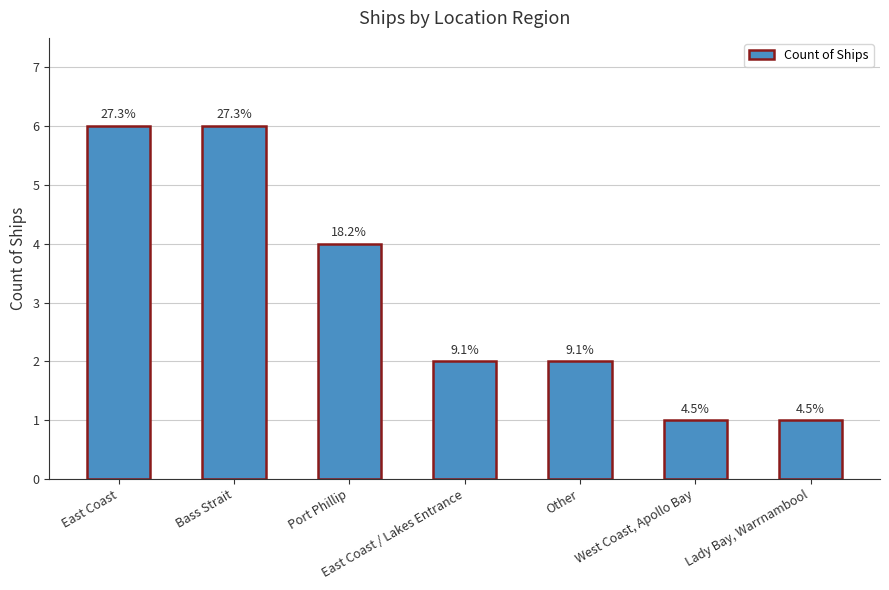

How many values are between 1 and 6?

7